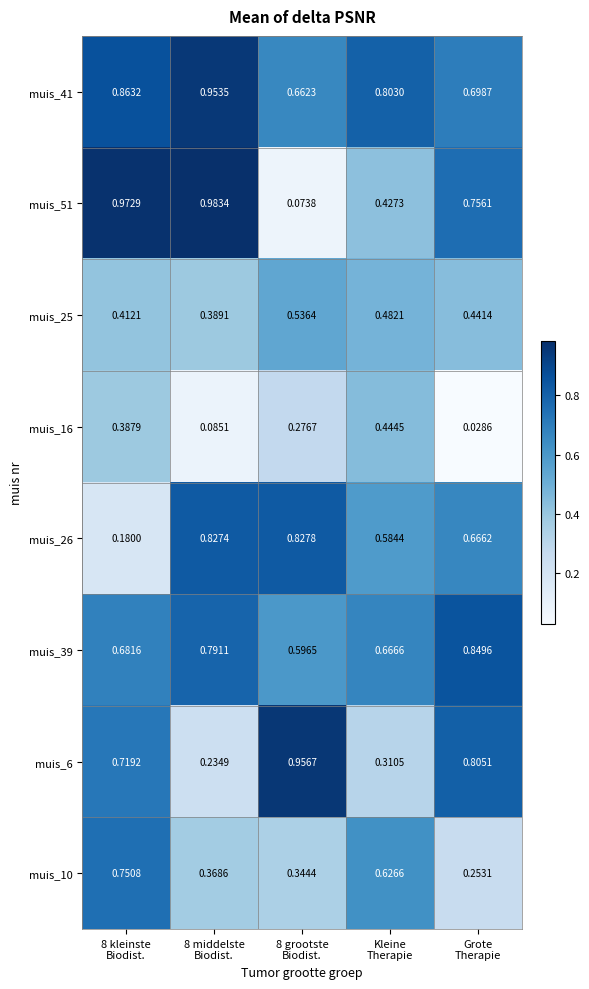

Reading right to left, list all the values displayed in this chart.

muis_41: Grote
Therapie=0.7	Kleine
Therapie=0.8	8 grootste
Biodist.=0.7	8 middelste
Biodist.=1.0	8 kleinste
Biodist.=0.9
muis_51: Grote
Therapie=0.8	Kleine
Therapie=0.4	8 grootste
Biodist.=0.1	8 middelste
Biodist.=1.0	8 kleinste
Biodist.=1.0
muis_25: Grote
Therapie=0.4	Kleine
Therapie=0.5	8 grootste
Biodist.=0.5	8 middelste
Biodist.=0.4	8 kleinste
Biodist.=0.4
muis_16: Grote
Therapie=0.0	Kleine
Therapie=0.4	8 grootste
Biodist.=0.3	8 middelste
Biodist.=0.1	8 kleinste
Biodist.=0.4
muis_26: Grote
Therapie=0.7	Kleine
Therapie=0.6	8 grootste
Biodist.=0.8	8 middelste
Biodist.=0.8	8 kleinste
Biodist.=0.2
muis_39: Grote
Therapie=0.8	Kleine
Therapie=0.7	8 grootste
Biodist.=0.6	8 middelste
Biodist.=0.8	8 kleinste
Biodist.=0.7
muis_6: Grote
Therapie=0.8	Kleine
Therapie=0.3	8 grootste
Biodist.=1.0	8 middelste
Biodist.=0.2	8 kleinste
Biodist.=0.7
muis_10: Grote
Therapie=0.3	Kleine
Therapie=0.6	8 grootste
Biodist.=0.3	8 middelste
Biodist.=0.4	8 kleinste
Biodist.=0.8